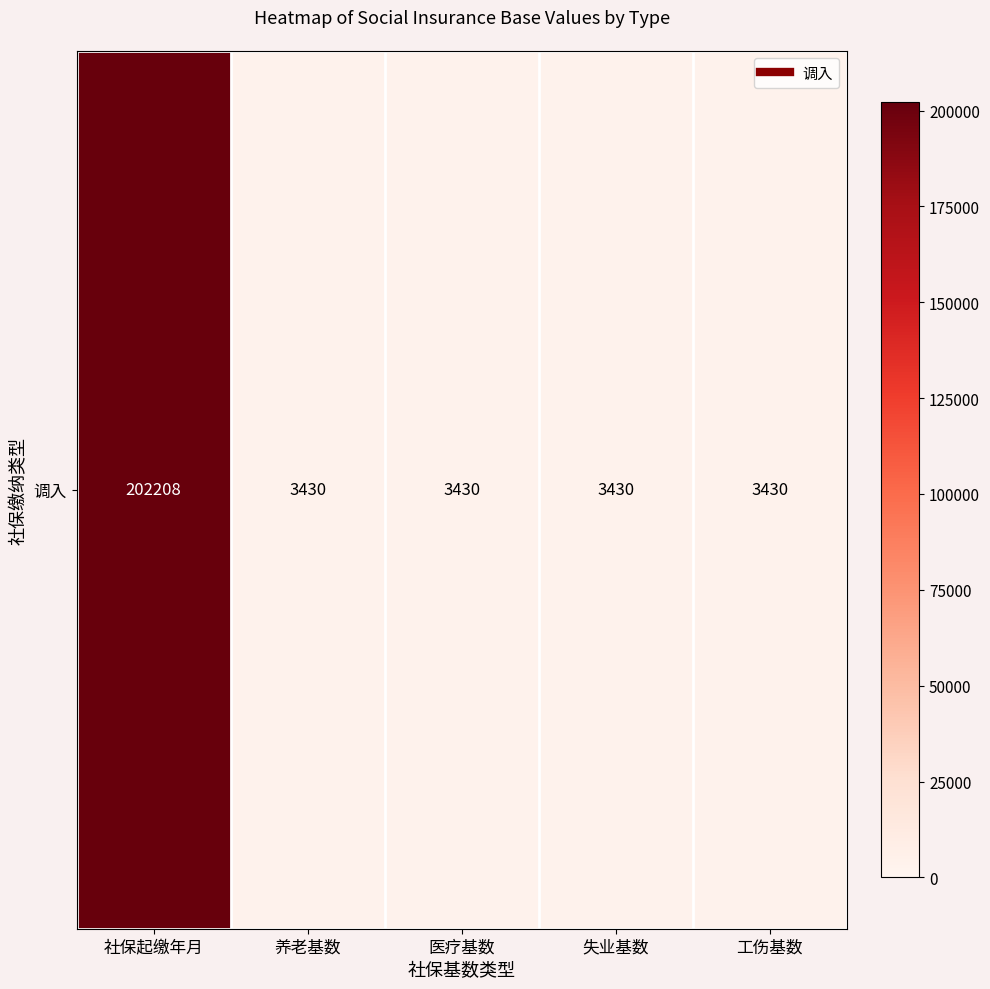

What is the difference between the maximum and second lowest values?

198778